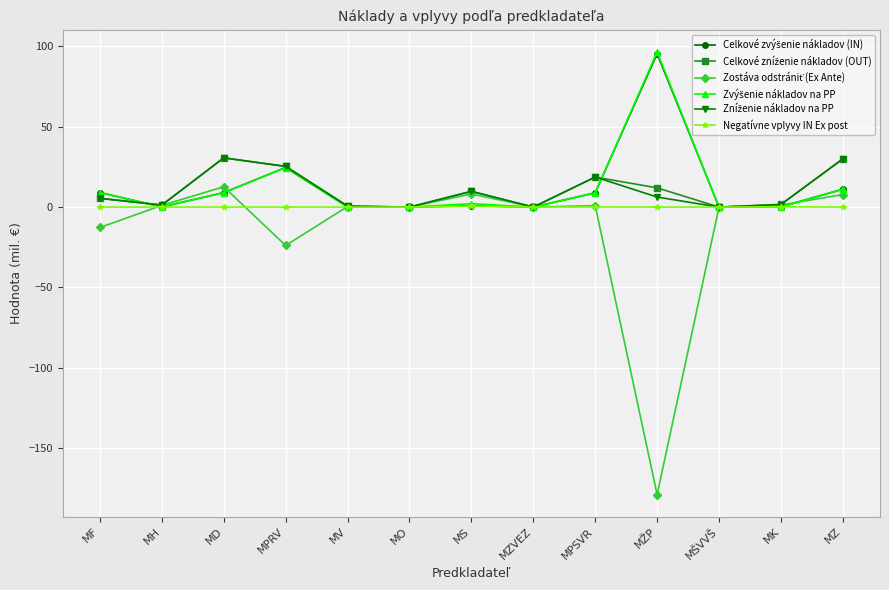

Is it true that Negatívne vplyvy IN Ex post equals 0.6 at MS?

True